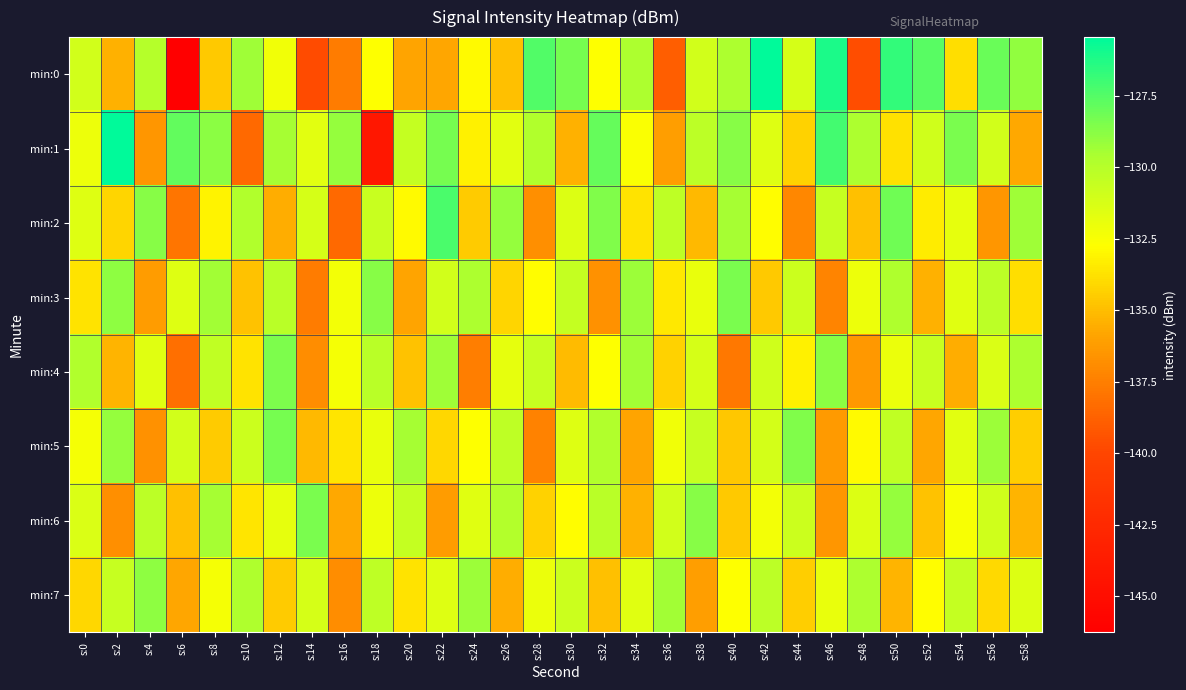

Reading left to right, transcribe all the data shown in this chart.

min:0: s:0=-131.0	s:2=-135.4	s:4=-130.0	s:6=-146.3	s:8=-134.6	s:10=-129.3	s:12=-132.2	s:14=-139.8	s:16=-137.6	s:18=-132.7	s:20=-135.9	s:22=-135.9	s:24=-132.9	s:26=-134.9	s:28=-127.5	s:30=-128.3	s:32=-132.7	s:34=-129.6	s:36=-138.9	s:38=-131.0	s:40=-129.6	s:42=-125.4	s:44=-131.2	s:46=-126.1	s:48=-139.6	s:50=-126.7	s:52=-127.6	s:54=-133.9	s:56=-128.0	s:58=-128.9
min:1: s:0=-132.0	s:2=-125.5	s:4=-136.5	s:6=-127.9	s:8=-128.8	s:10=-138.4	s:12=-129.5	s:14=-131.7	s:16=-129.1	s:18=-144.1	s:20=-130.5	s:22=-128.3	s:24=-133.2	s:26=-131.7	s:28=-129.8	s:30=-135.4	s:32=-127.9	s:34=-132.6	s:36=-136.1	s:38=-130.2	s:40=-128.7	s:42=-131.5	s:44=-134.3	s:46=-127.1	s:48=-129.6	s:50=-133.8	s:52=-130.9	s:54=-128.4	s:56=-131.0	s:58=-135.7
min:2: s:0=-131.5	s:2=-134.2	s:4=-128.7	s:6=-137.9	s:8=-133.1	s:10=-129.8	s:12=-135.6	s:14=-131.2	s:16=-138.4	s:18=-130.7	s:20=-132.9	s:22=-127.3	s:24=-134.5	s:26=-129.1	s:28=-136.8	s:30=-131.4	s:32=-128.6	s:34=-133.7	s:36=-130.3	s:38=-135.2	s:40=-129.5	s:42=-132.8	s:44=-137.1	s:46=-130.6	s:48=-134.9	s:50=-128.2	s:52=-133.4	s:54=-131.8	s:56=-136.5	s:58=-129.3
min:3: s:0=-133.7	s:2=-128.9	s:4=-136.2	s:6=-131.5	s:8=-129.4	s:10=-134.8	s:12=-130.1	s:14=-137.6	s:16=-132.3	s:18=-128.7	s:20=-135.9	s:22=-131.0	s:24=-129.6	s:26=-134.2	s:28=-132.8	s:30=-130.5	s:32=-136.7	s:34=-129.2	s:36=-133.5	s:38=-131.9	s:40=-128.4	s:42=-134.6	s:44=-130.8	s:46=-137.3	s:48=-132.1	s:50=-129.7	s:52=-135.4	s:54=-131.6	s:56=-130.2	s:58=-133.9
min:4: s:0=-129.8	s:2=-135.3	s:4=-131.6	s:6=-138.2	s:8=-130.4	s:10=-133.7	s:12=-128.5	s:14=-136.9	s:16=-132.4	s:18=-130.1	s:20=-134.8	s:22=-129.3	s:24=-137.5	s:26=-131.8	s:28=-130.6	s:30=-135.1	s:32=-132.7	s:34=-129.4	s:36=-134.3	s:38=-131.2	s:40=-137.8	s:42=-130.9	s:44=-133.2	s:46=-128.8	s:48=-136.4	s:50=-132.0	s:52=-130.7	s:54=-135.6	s:56=-131.3	s:58=-129.6
min:5: s:0=-132.4	s:2=-129.1	s:4=-136.7	s:6=-131.0	s:8=-134.5	s:10=-130.8	s:12=-128.3	s:14=-135.2	s:16=-133.6	s:18=-131.9	s:20=-129.5	s:22=-134.1	s:24=-132.7	s:26=-130.3	s:28=-137.4	s:30=-131.5	s:32=-129.8	s:34=-135.9	s:36=-132.2	s:38=-130.6	s:40=-134.7	s:42=-131.1	s:44=-128.6	s:46=-136.3	s:48=-132.9	s:50=-130.4	s:52=-135.8	s:54=-131.7	s:56=-129.2	s:58=-134.4
min:6: s:0=-131.3	s:2=-136.8	s:4=-130.2	s:6=-134.9	s:8=-129.5	s:10=-133.6	s:12=-131.8	s:14=-128.4	s:16=-135.7	s:18=-132.1	s:20=-130.5	s:22=-136.2	s:24=-131.6	s:26=-129.9	s:28=-134.3	s:30=-132.8	s:32=-130.1	s:34=-135.4	s:36=-131.0	s:38=-128.7	s:40=-134.6	s:42=-132.3	s:44=-130.8	s:46=-136.5	s:48=-131.4	s:50=-129.1	s:52=-134.8	s:54=-132.5	s:56=-130.9	s:58=-135.3
min:7: s:0=-134.1	s:2=-130.6	s:4=-128.9	s:6=-135.8	s:8=-132.4	s:10=-129.7	s:12=-134.5	s:14=-131.2	s:16=-136.9	s:18=-130.3	s:20=-133.7	s:22=-131.5	s:24=-129.2	s:26=-135.6	s:28=-132.0	s:30=-130.8	s:32=-134.9	s:34=-131.6	s:36=-129.4	s:38=-136.1	s:40=-132.7	s:42=-130.2	s:44=-134.4	s:46=-131.9	s:48=-129.6	s:50=-135.3	s:52=-132.8	s:54=-130.5	s:56=-134.0	s:58=-131.4